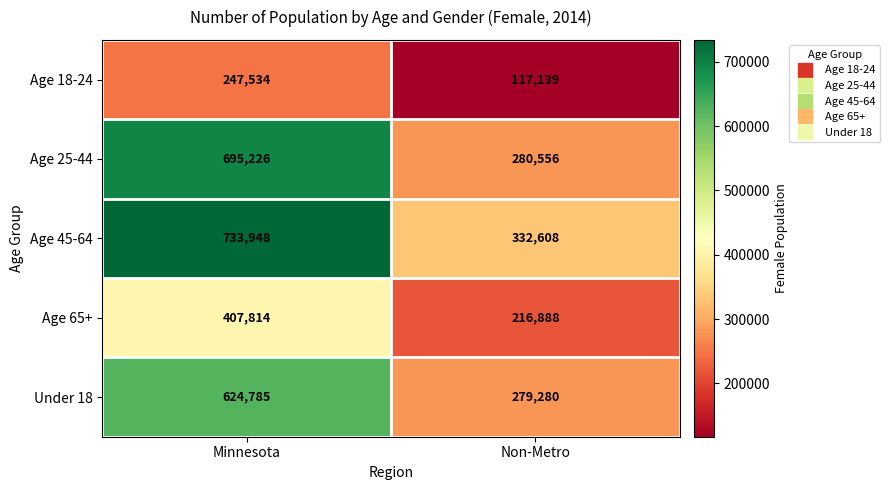

Where is Under 18 nearest to the value 452032?

Non-Metro